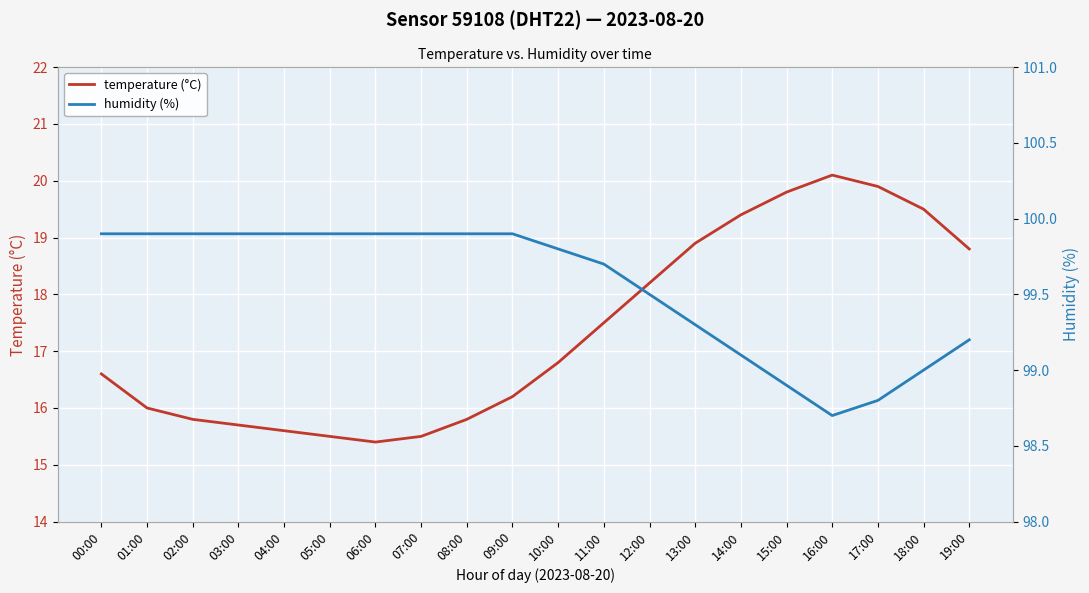

How many series are shown in this chart?

2